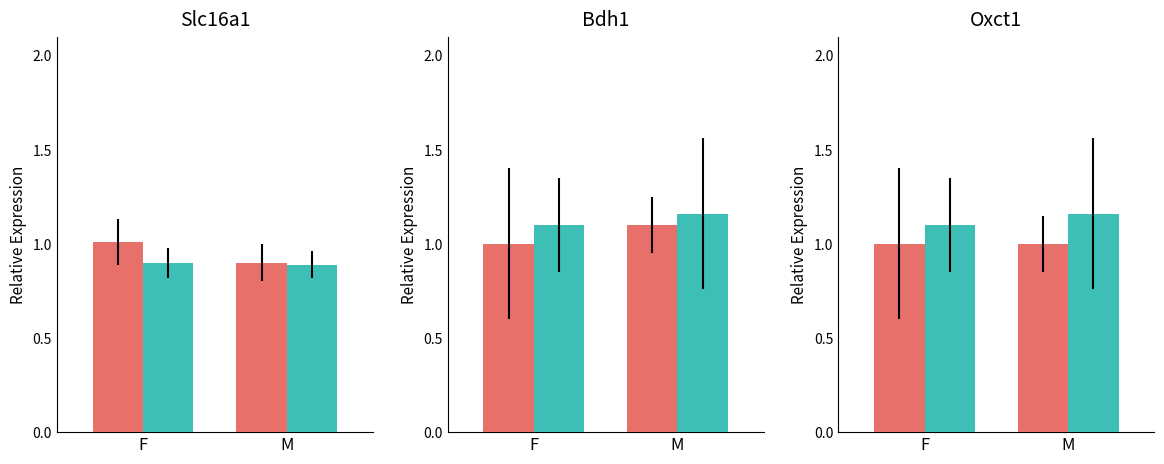

What is the minimum value for Condition A?

1.0